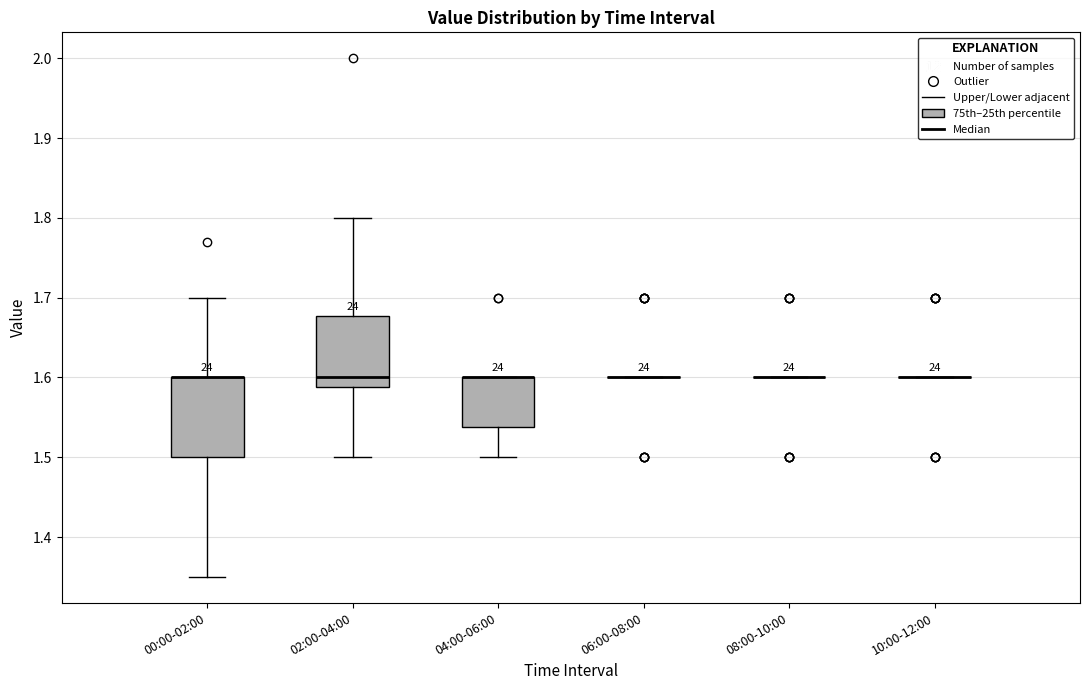

Reading left to right, transcribe this box plot: for each box, give where its median line is, the range the box spans, and where its two whiskers end, as read against the y-axis. The values are not printed on the chart, so give them approximately, as read against the axis.

00:00-02:00: median 1.60 (drawn on the box's upper edge), box 1.50 to 1.60, whiskers 1.35 to 1.70
02:00-04:00: median 1.60, box 1.59 to 1.68, whiskers 1.50 to 1.80
04:00-06:00: median 1.60 (drawn on the box's upper edge), box 1.54 to 1.60, whiskers 1.50 to 1.60
06:00-08:00: box collapsed to a line at 1.60, whiskers 1.60 to 1.60
08:00-10:00: box collapsed to a line at 1.60, whiskers 1.60 to 1.60
10:00-12:00: box collapsed to a line at 1.60, whiskers 1.60 to 1.60